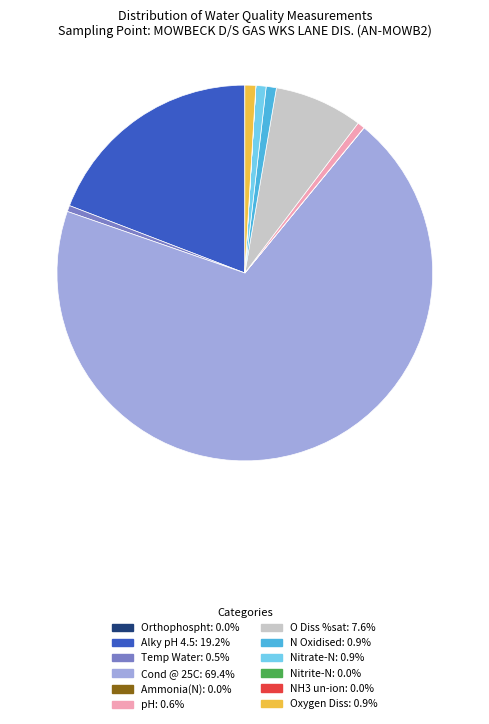

Between pH and O Diss %sat, which is larger?

O Diss %sat